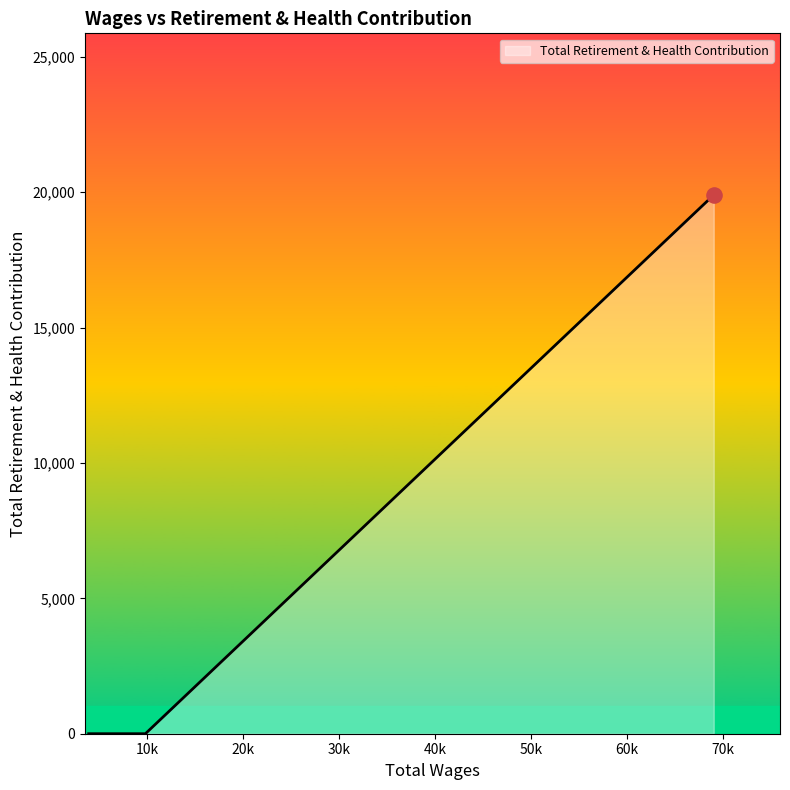

What is the average value?

6632